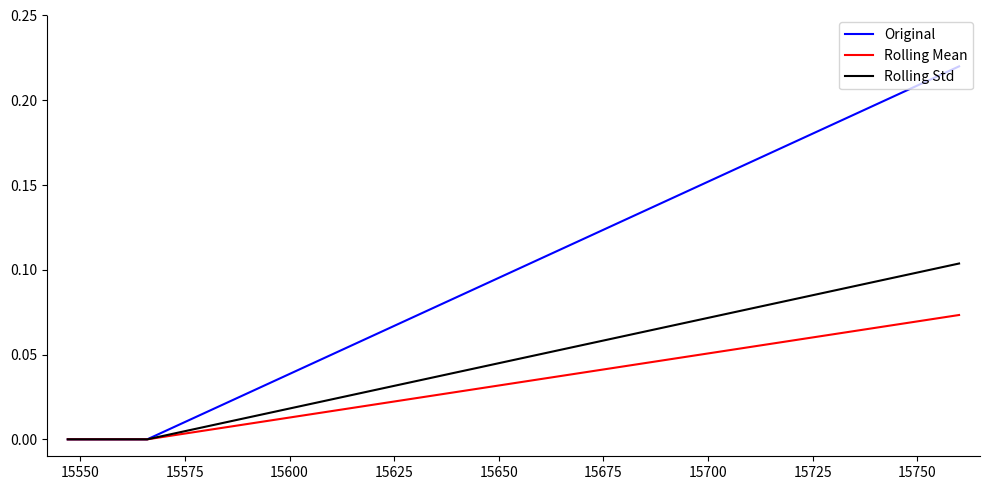

List the series in order of their peak value, highest first.

Original, Rolling Std, Rolling Mean